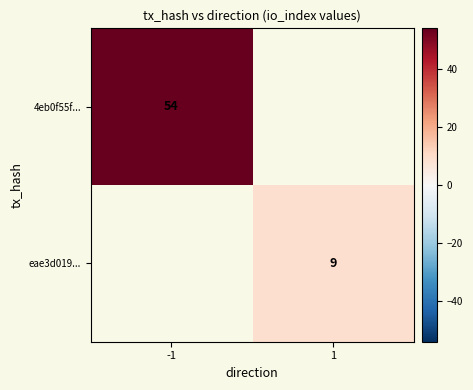

Which label corresponds to the largest value in the chart?

-1